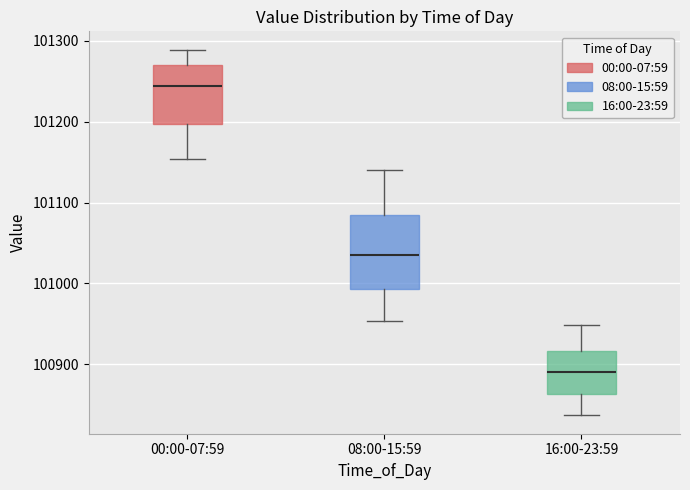

Reading left to right, transcribe this box plot: for each box, give where its median line is, the range the box spans, and where its two whiskers end, as read against the y-axis. The values are not printed on the chart, so give them approximately, as read against the axis.

00:00-07:59: median 101240, box 101200 to 101270, whiskers 101150 to 101290
08:00-15:59: median 101030, box 100990 to 101090, whiskers 100950 to 101140
16:00-23:59: median 100890, box 100860 to 100920, whiskers 100840 to 100950